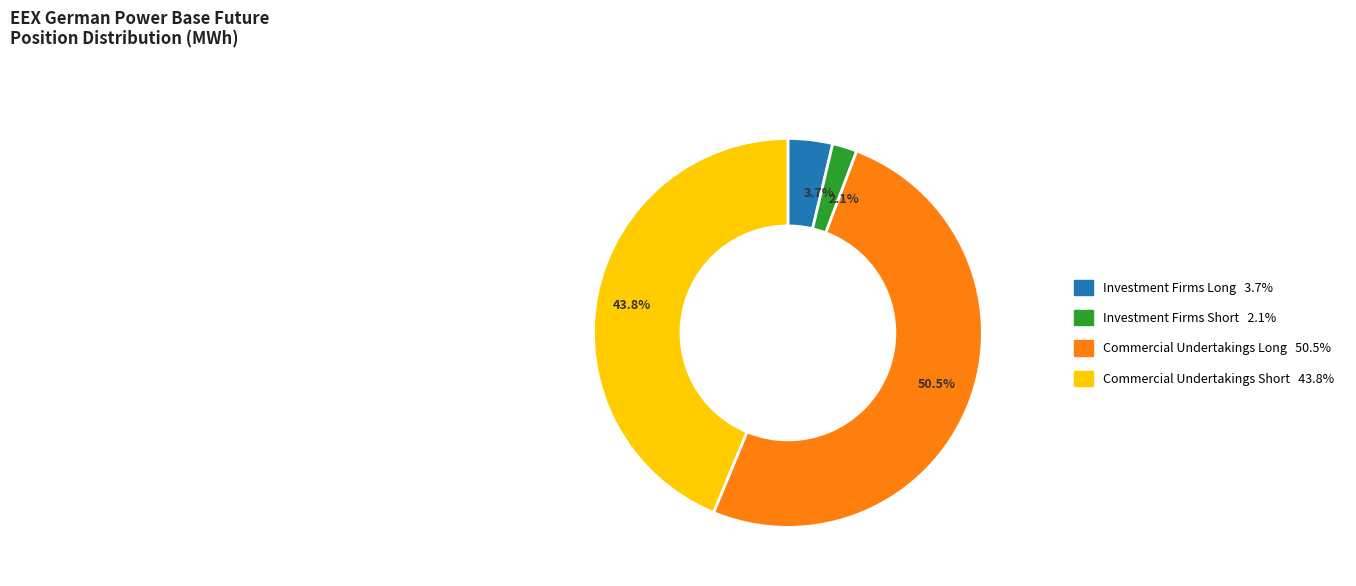

Does Commercial Undertakings Short account for over 50% of the chart?

No